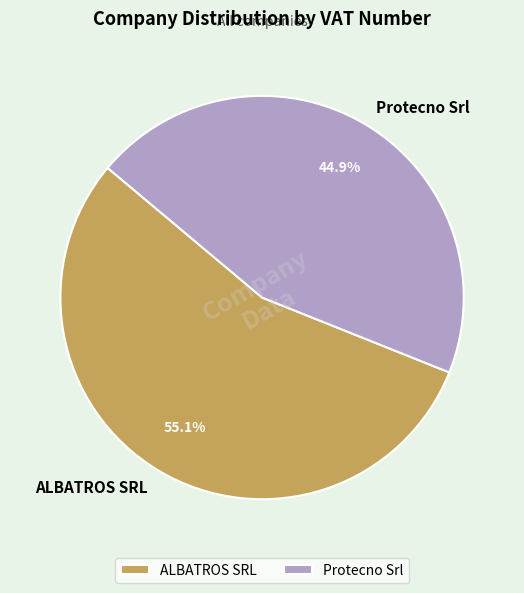

To the nearest percent, what is the difference between the largest and smallest slice percentages?

10%